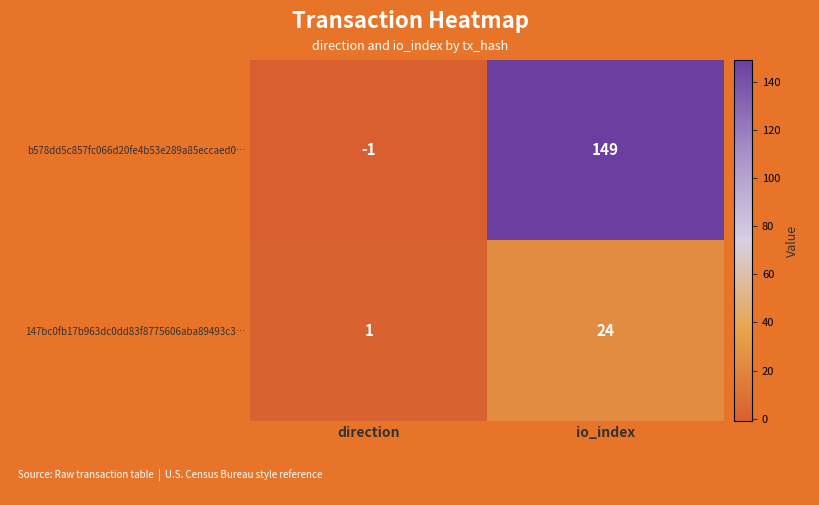

At which category is the sum across all series the highest?

io_index